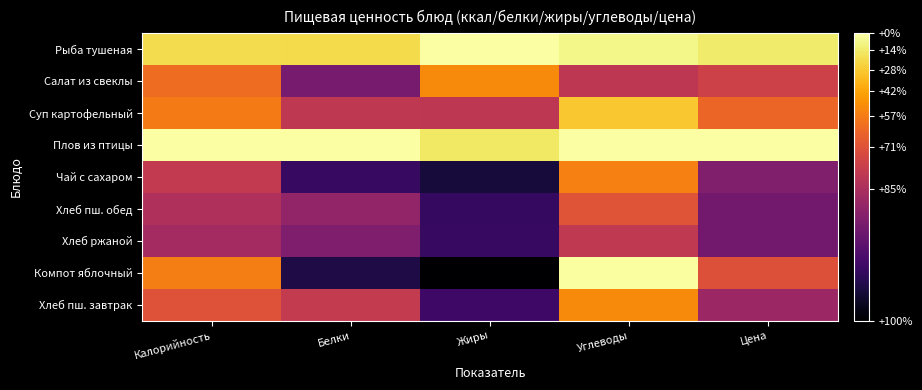

At how many categories does at least one series exceed 0?

5